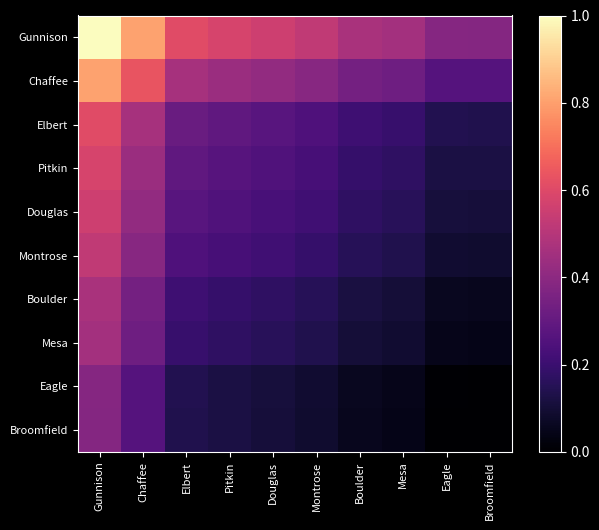

Between Pitkin and Broomfield, which series saw the biggest shift?

Gunnison